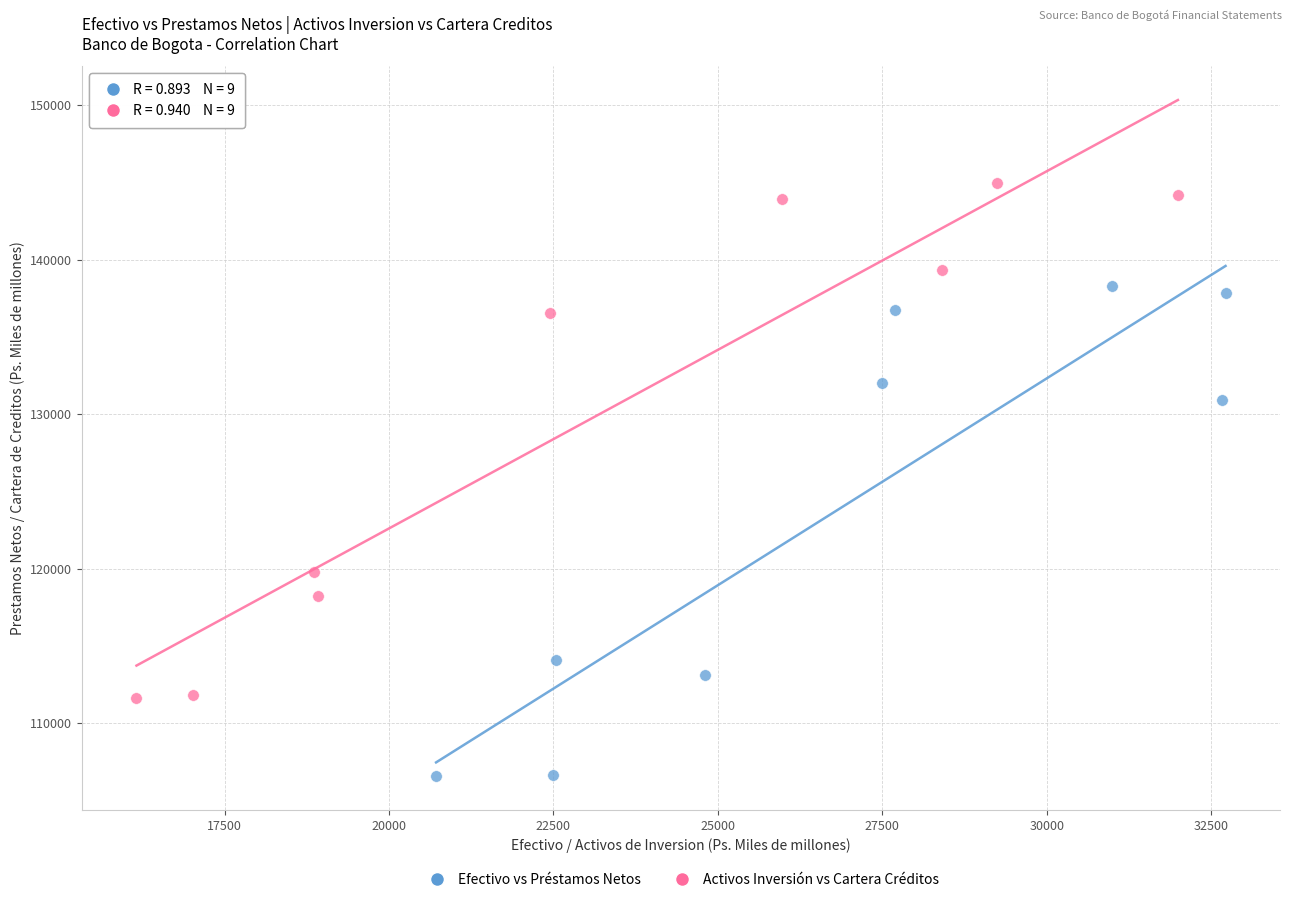

What are all the series names shown in the legend?

Efectivo vs Préstamos Netos, Activos Inversión vs Cartera Créditos